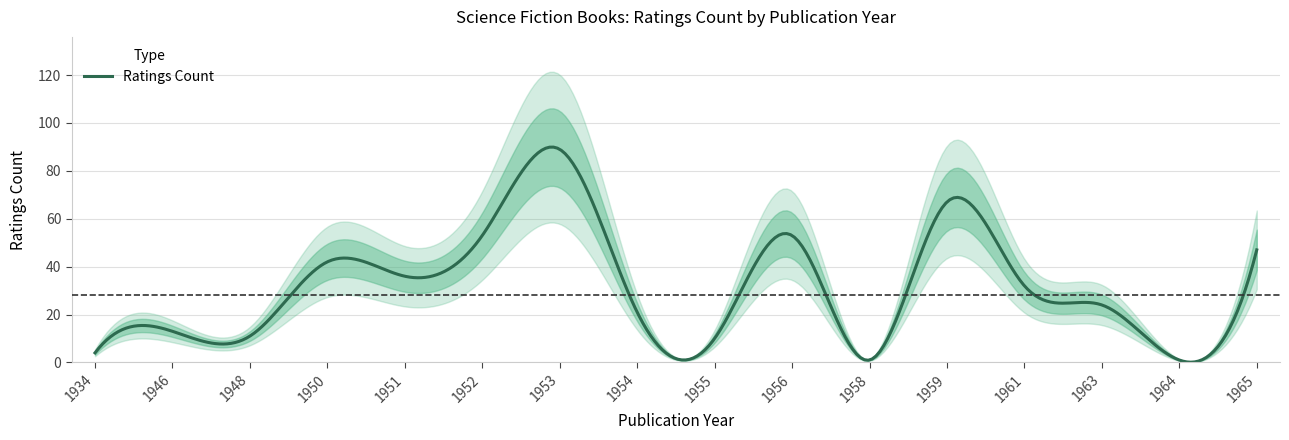

Between 1952 and 1954, which is larger?

1952